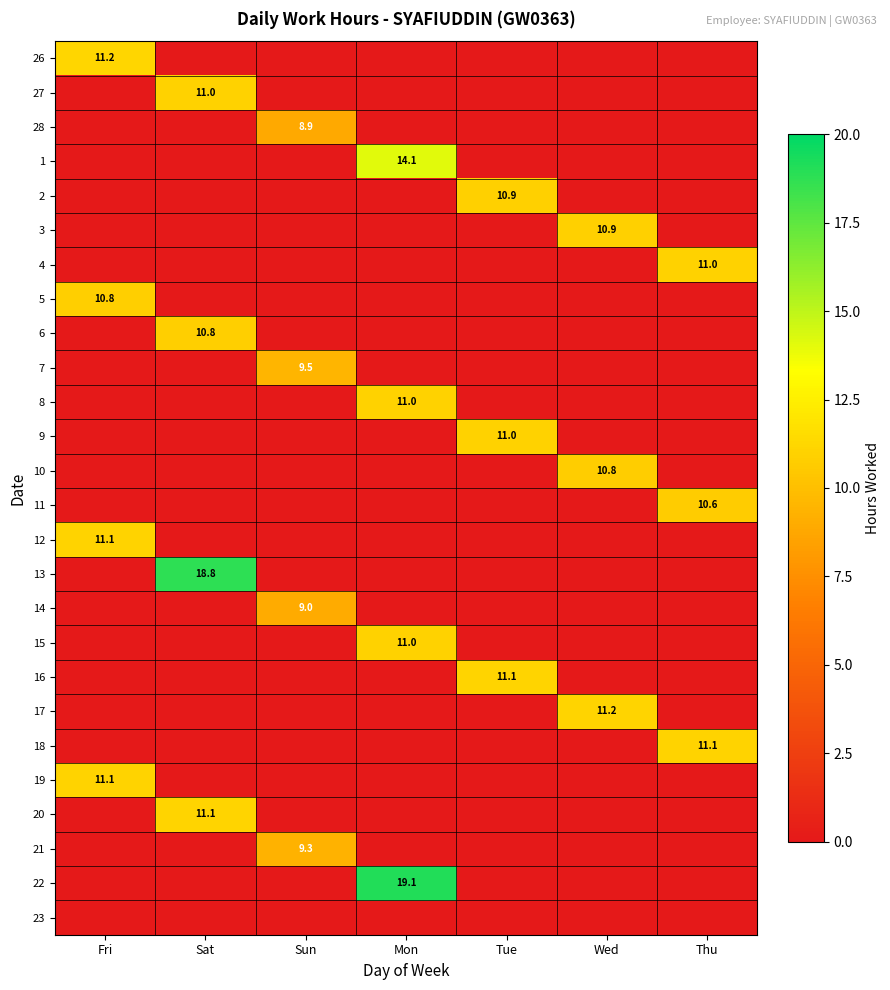

The 7 series shows 9.5 at Sun. True or false?

True